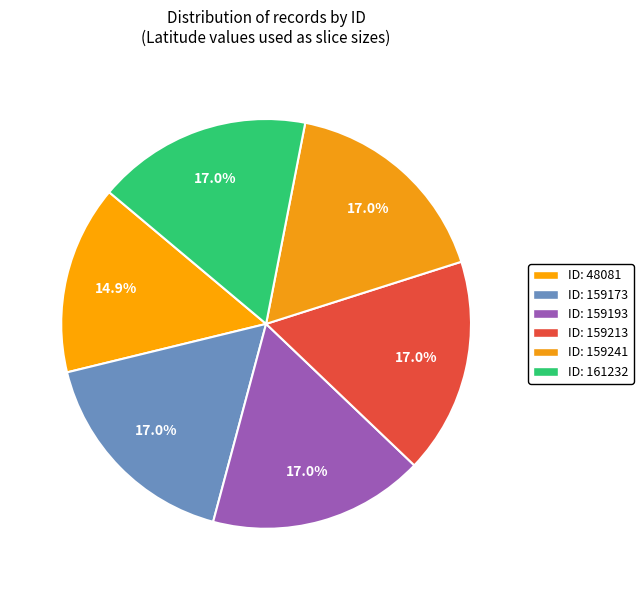

Count the number of slices in the pie.

6